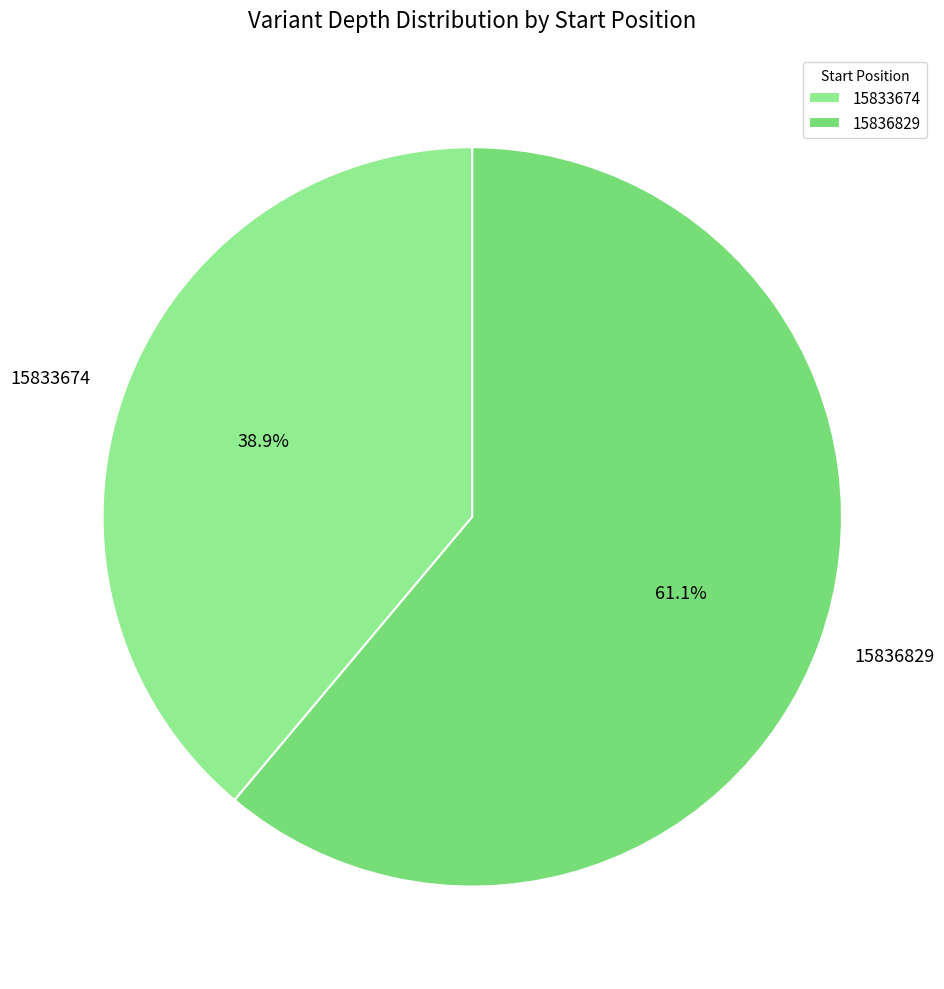

Which category has the biggest portion of the pie?

15836829